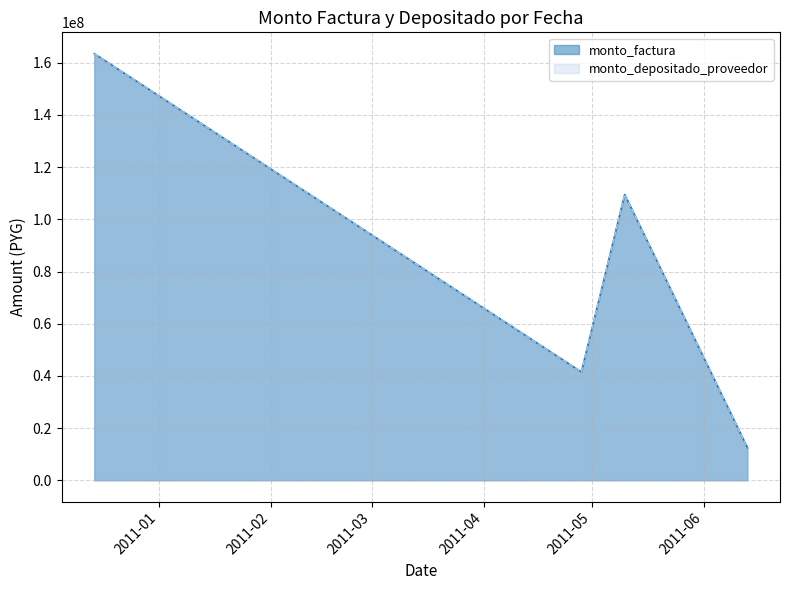

What is the average value of the monto_depositado_proveedor series?

54500000